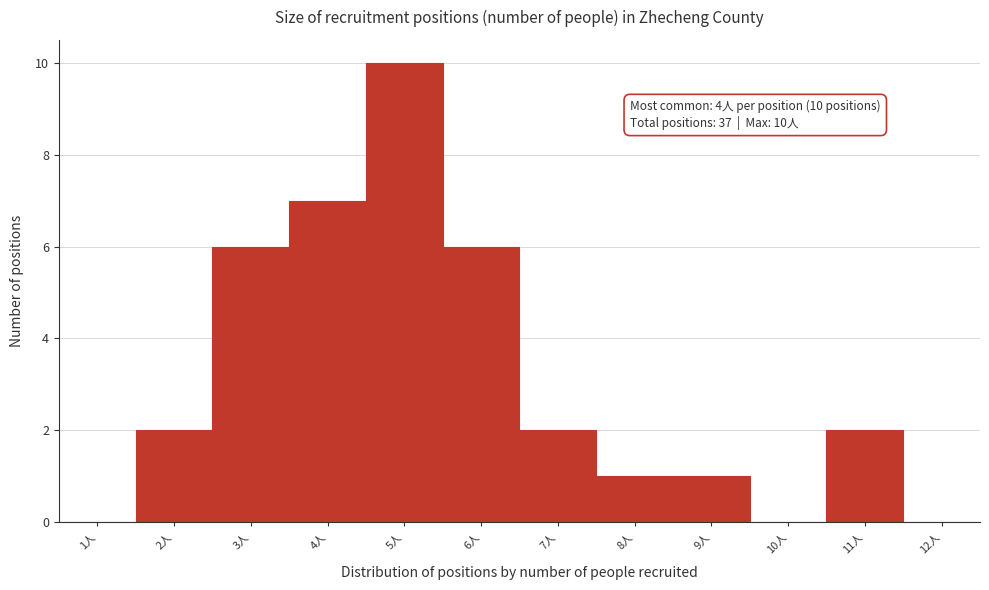

Reading left to right, extract all data points from this chart.

1人=0	2人=2	3人=6	4人=7	5人=10	6人=6	7人=2	8人=1	9人=1	10人=0	11人=2	12人=0